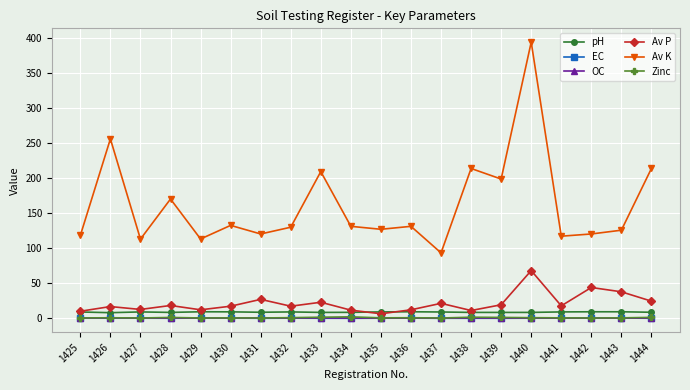

Does the chart display data point markers on the line(s)?

Yes